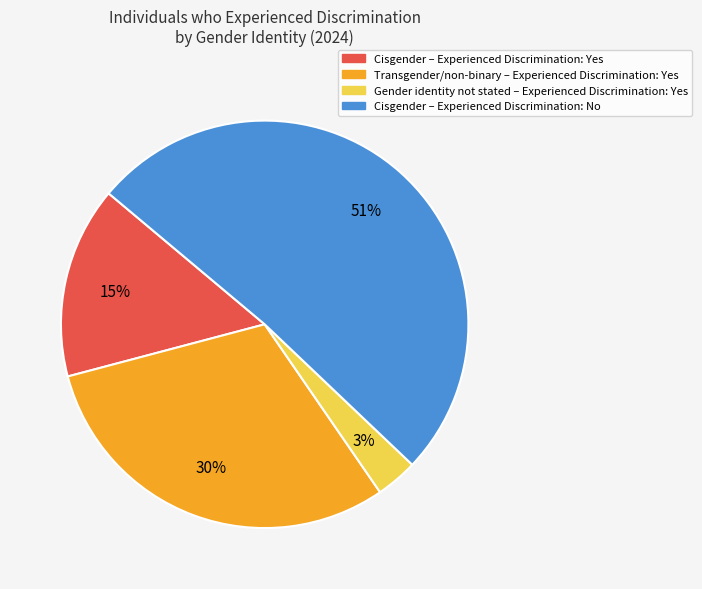

Is there any slice that represents more than half of the pie?

Yes